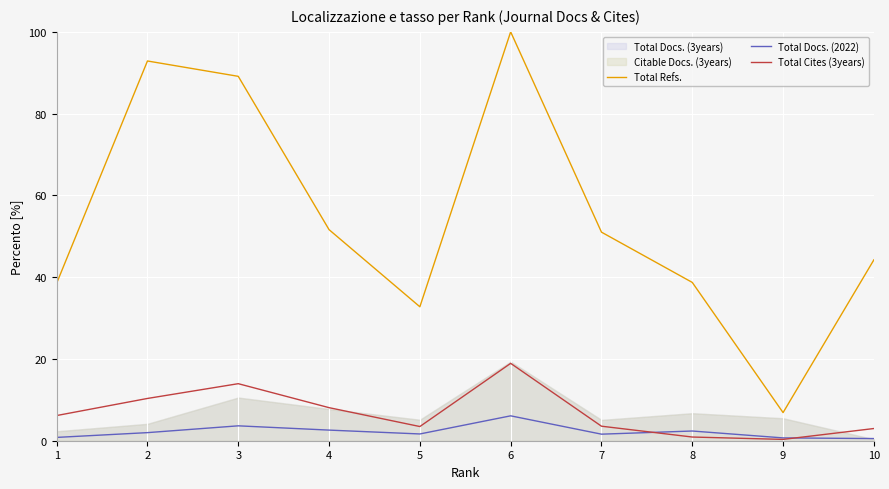

True or false: Total Refs. has more than 2 interior local peaks.

False